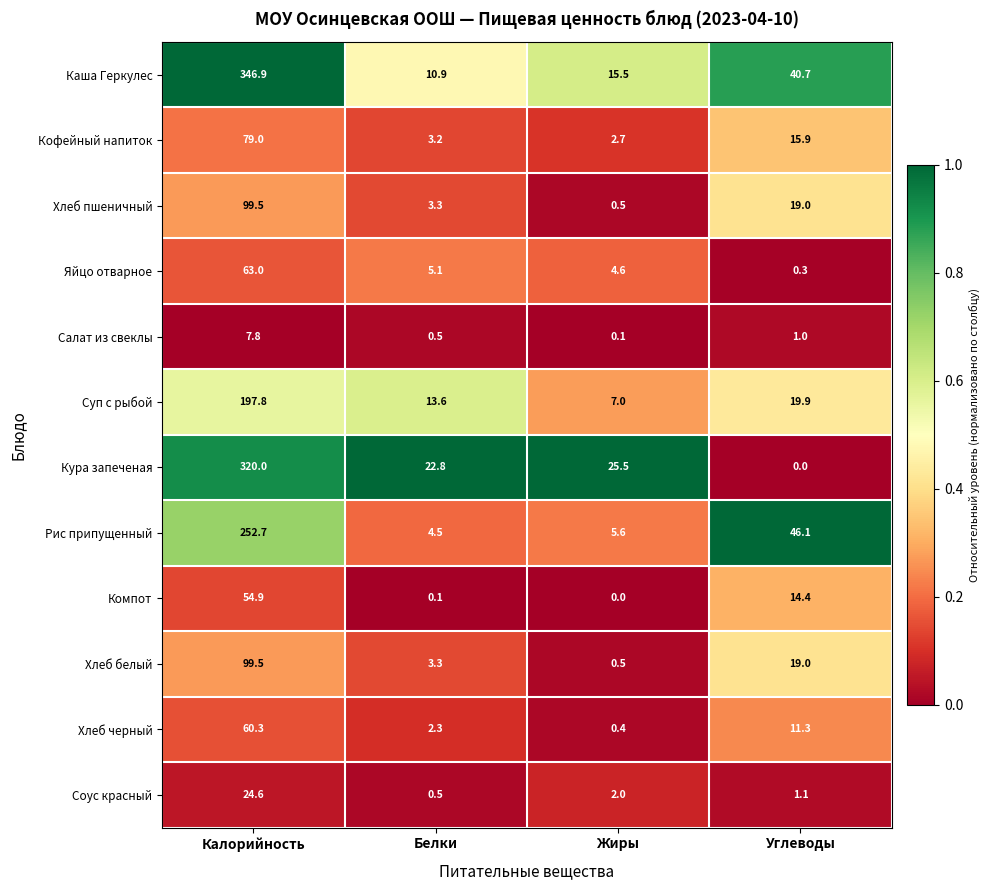

What is the spread (max minus min) of values at Белки?

22.7